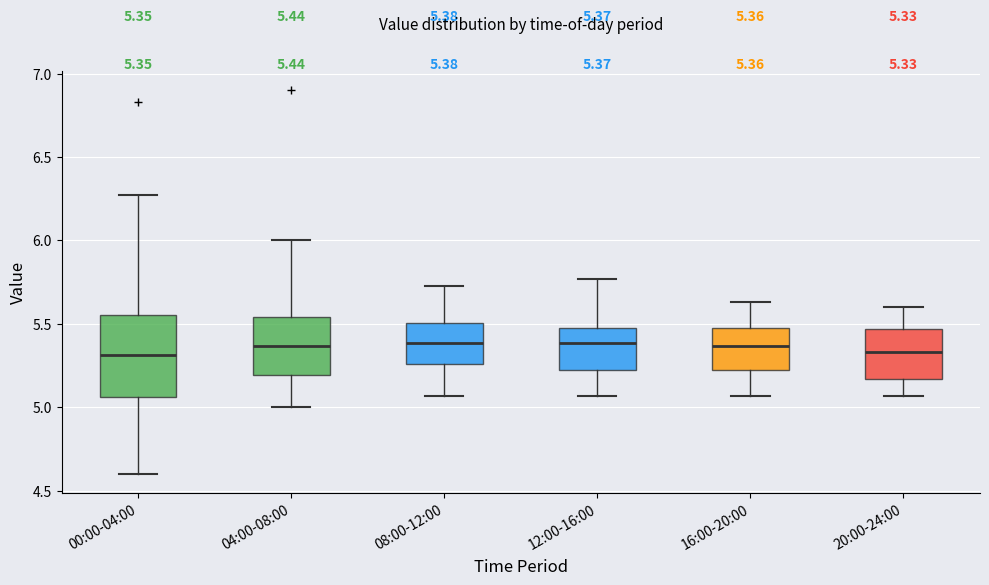

Comparing the boxes themselves (not the whiskers), which one is the tallest?

00:00-04:00